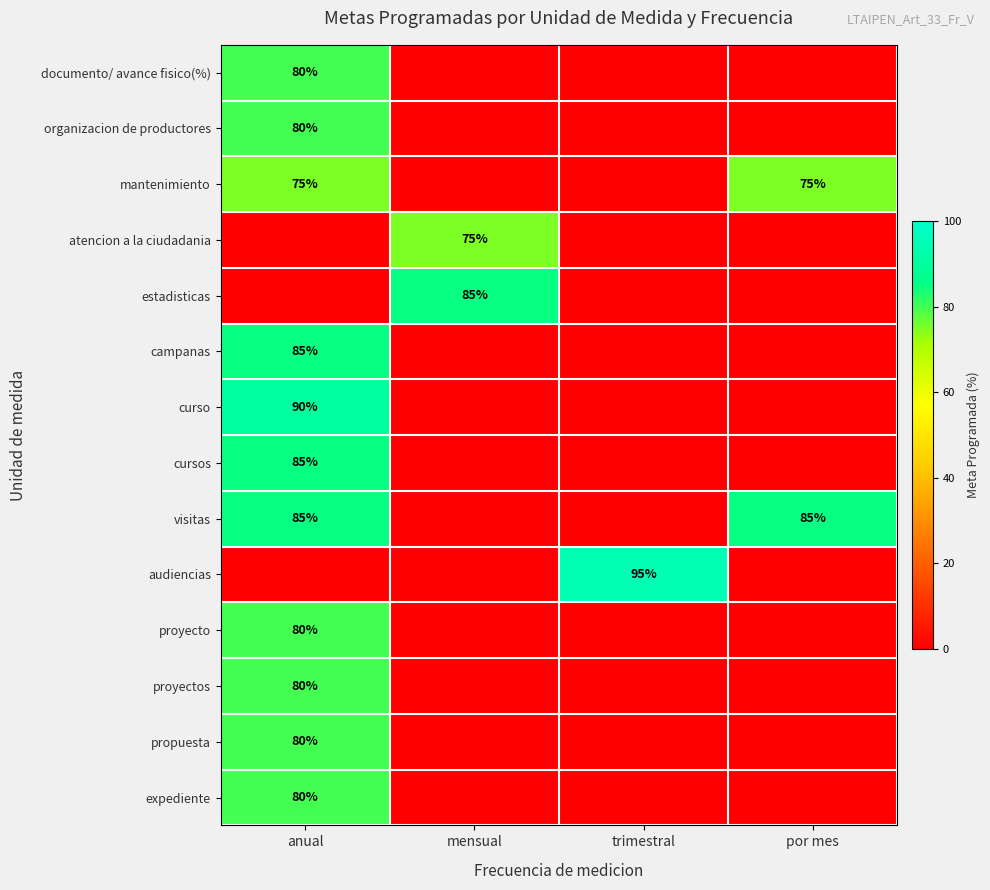

The value of expediente at anual is 80. True or false?

True